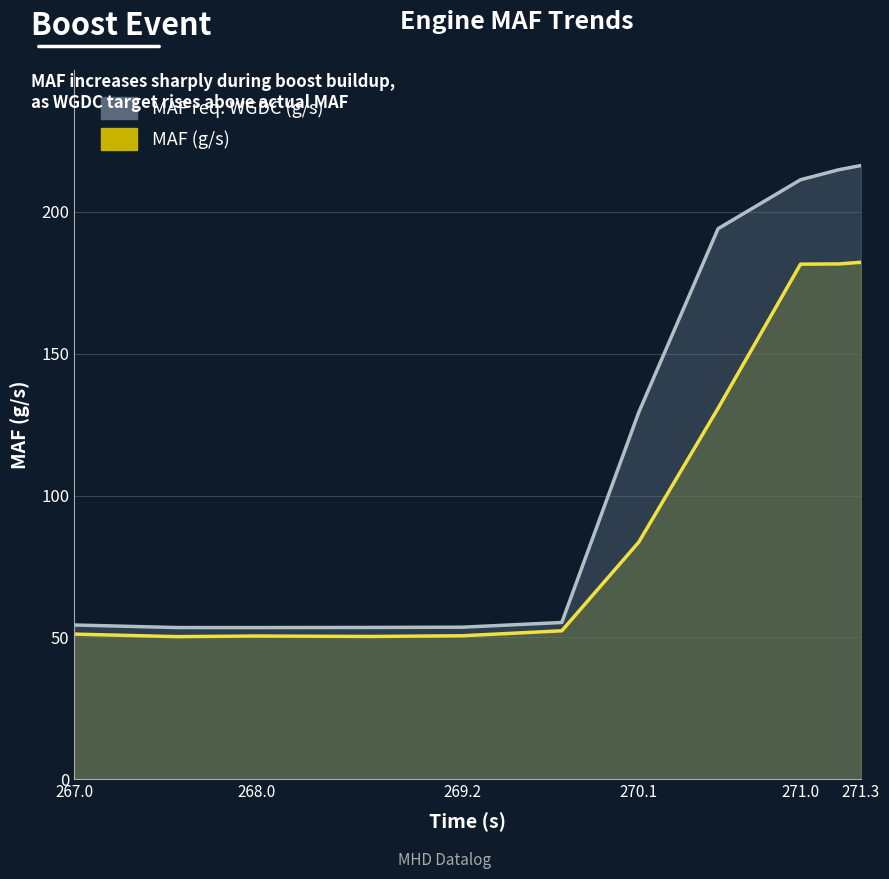

Where does the MAF req. WGDC (g/s) series first go above 55?

269.693